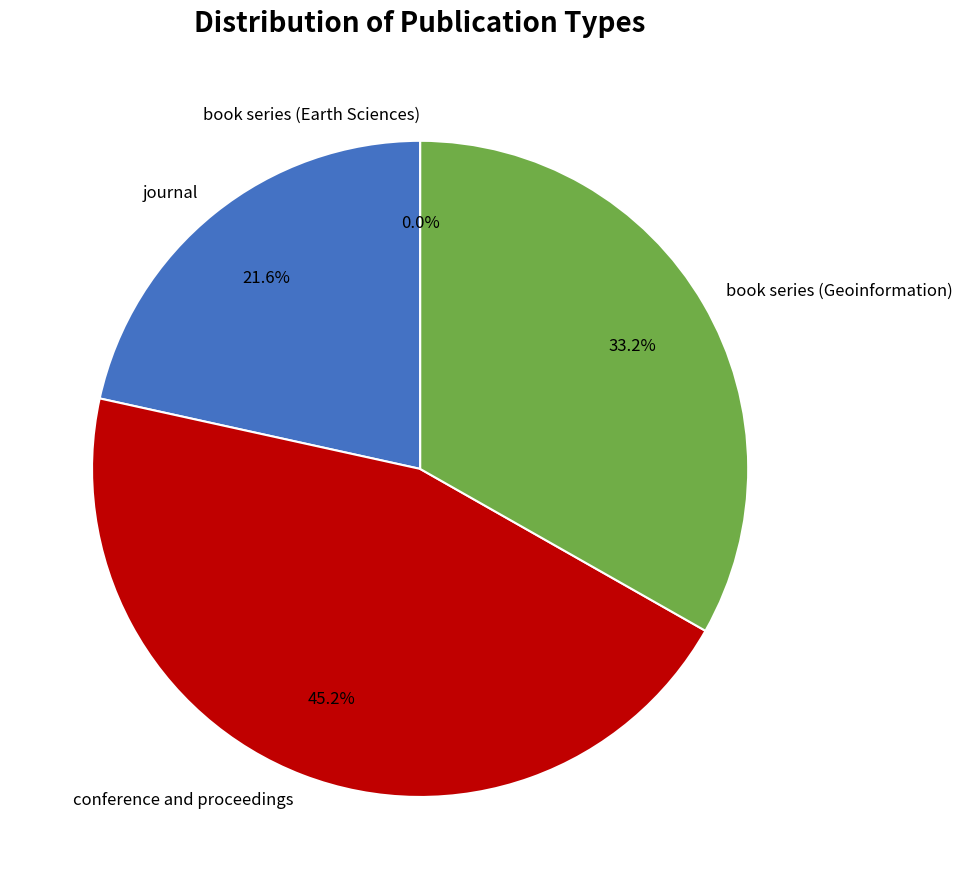

What portion of the pie excludes conference and proceedings?

54.8%